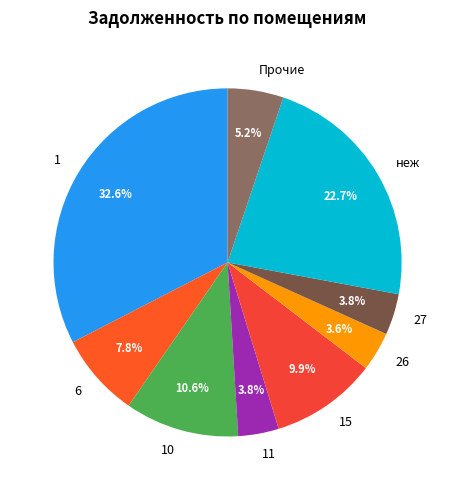

To the nearest percent, what is the difference between the largest and smallest slice percentages?

29%